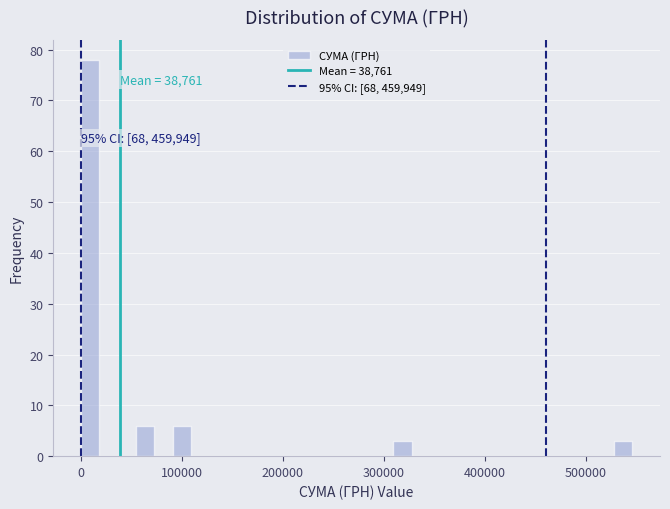

Around what value on the x-axis is the tallest bar? Give the approximate position of its centre, as read against the axis.

10000